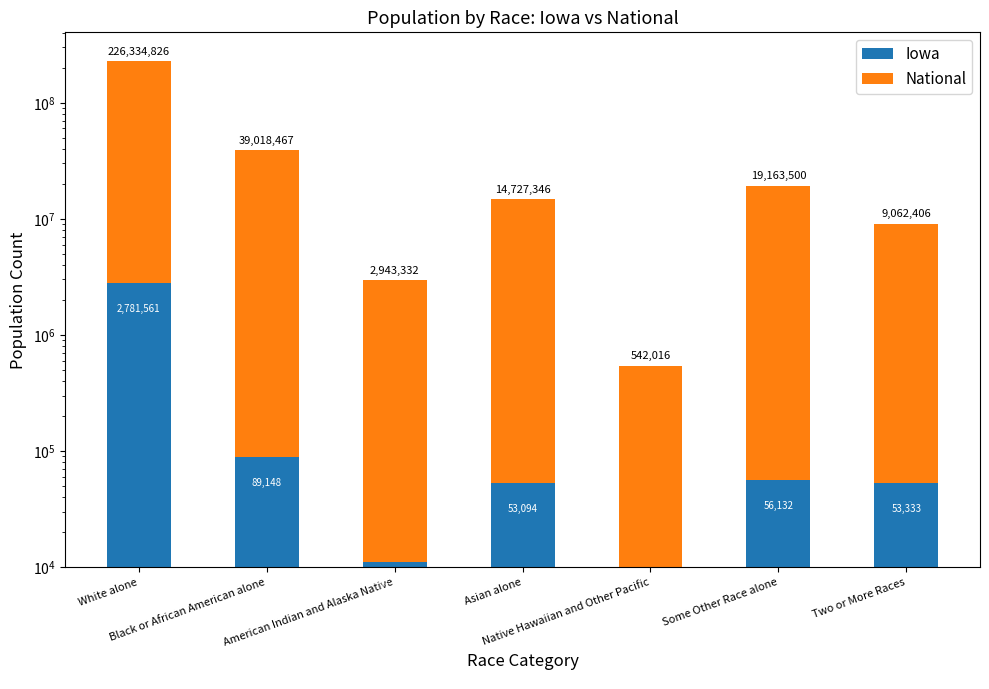

Rank the series by their average value, from lowest to highest.

Iowa, National